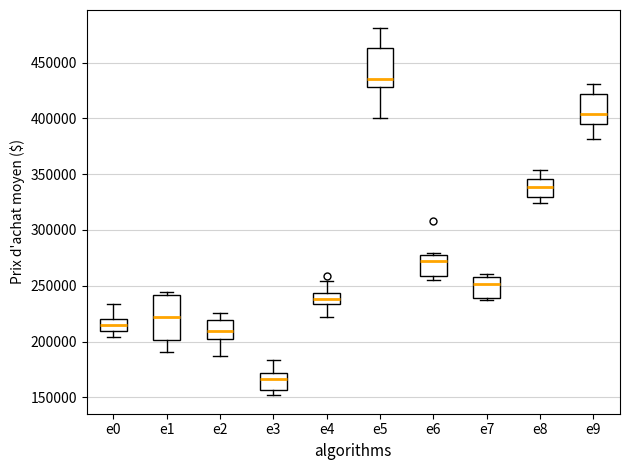

Comparing the boxes themselves (not the whiskers), which one is the tallest?

e1